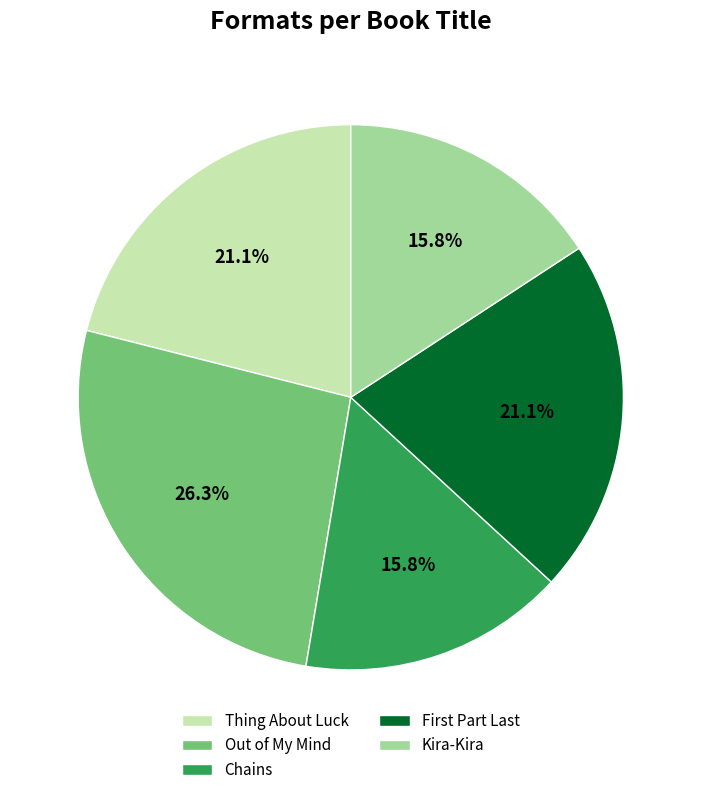

Combined, what portion of the pie is Kira-Kira and Out of My Mind?

42.1%